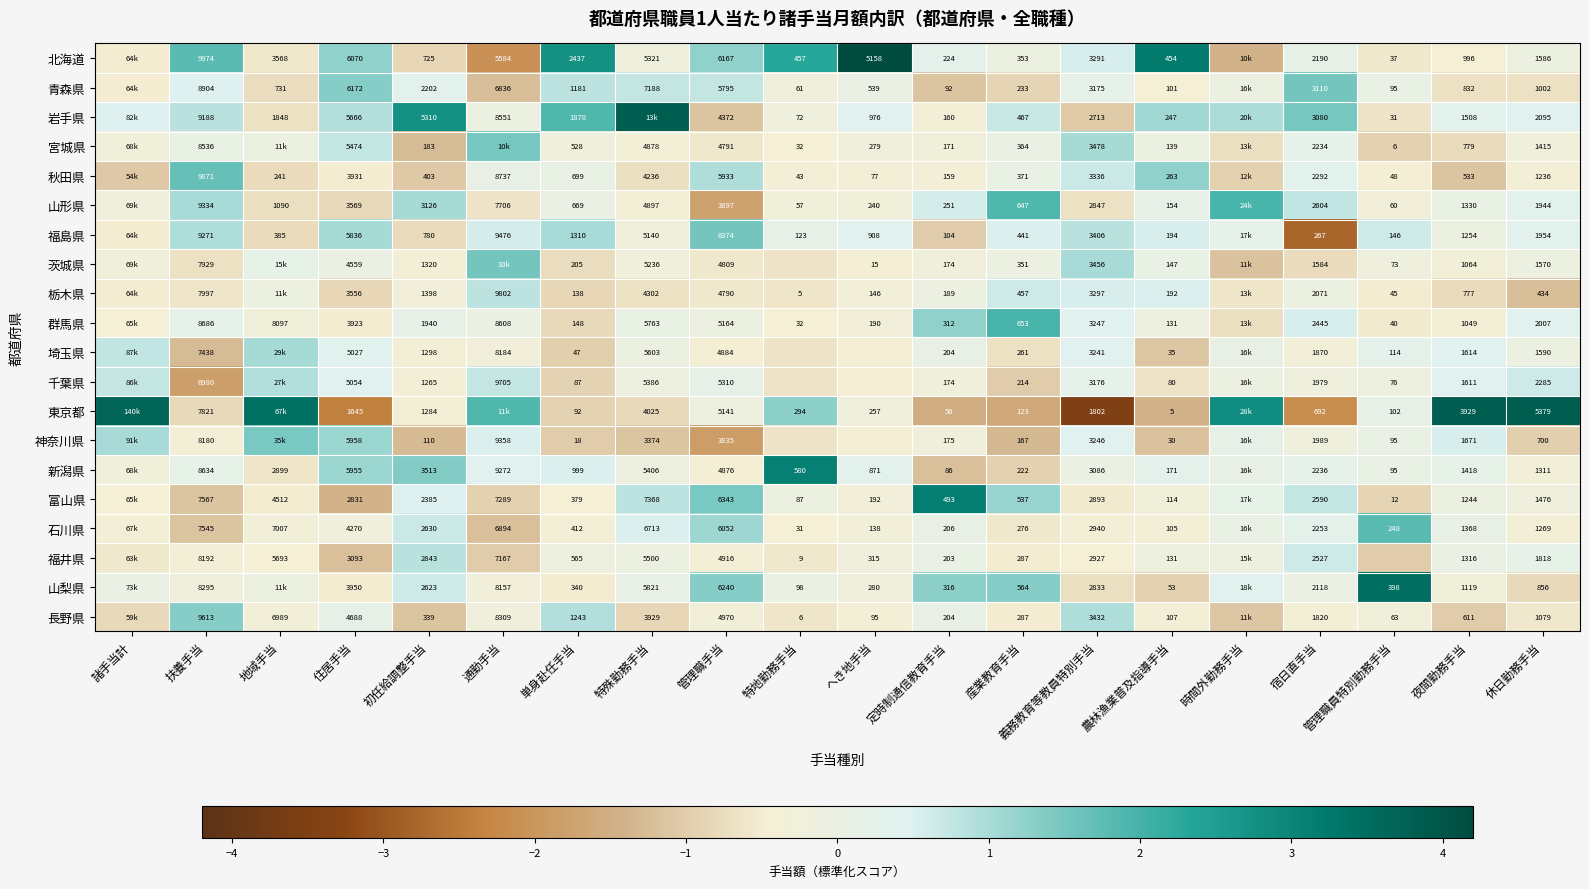

Between 管理職手当 and 宿日直手当, which series saw the biggest shift?

福島県